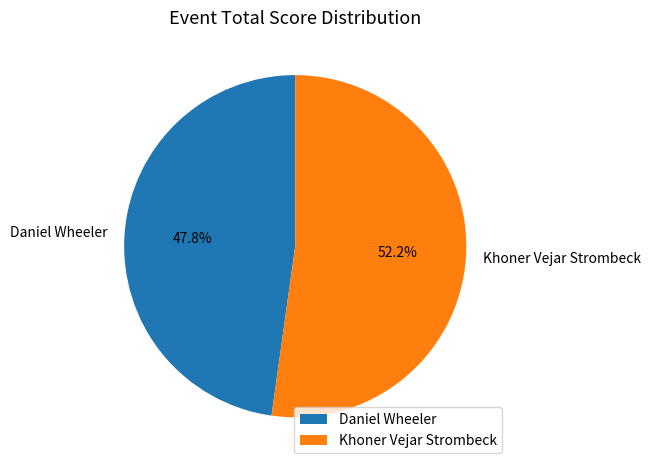

Which slice is the smallest?

Daniel Wheeler